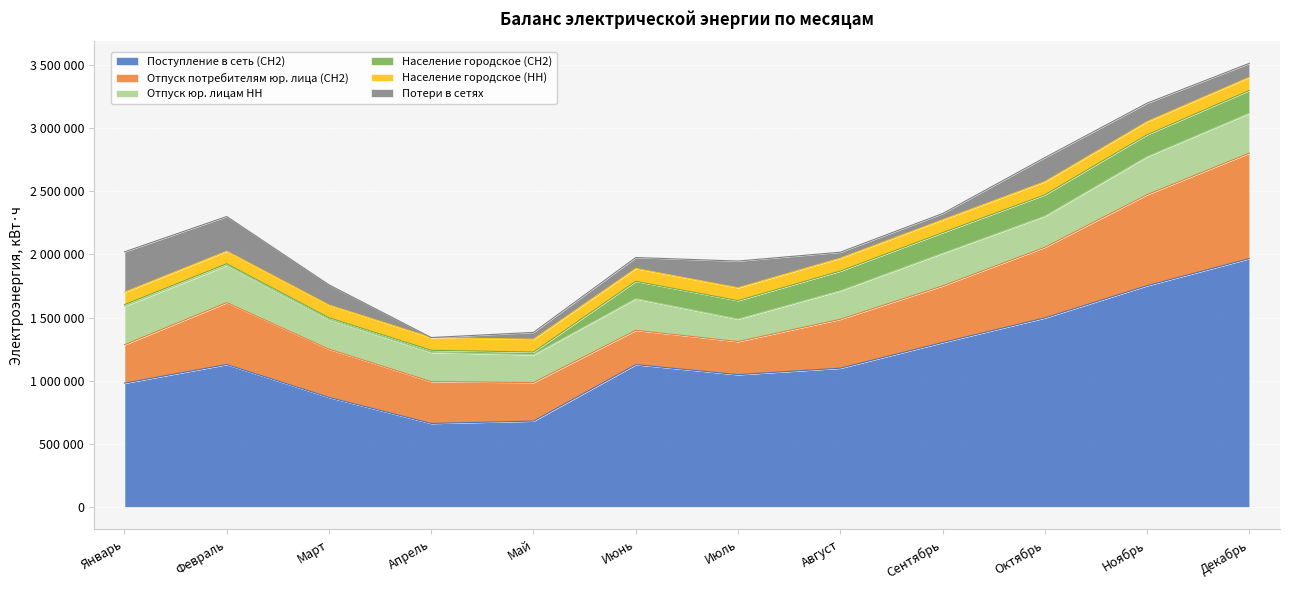

True or false: Поступление в сеть (СН2) and Отпуск юр. лицам НН intersect in this chart.

False